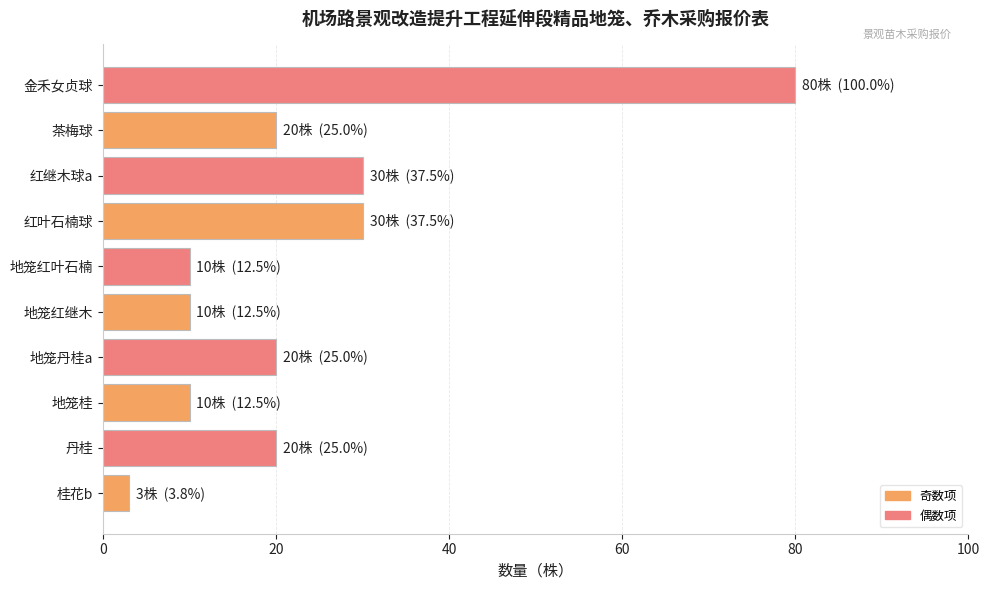

What is the sum of all values?

233